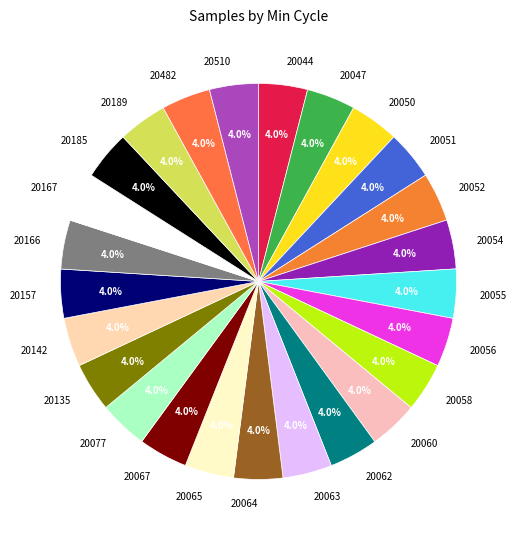

Does 20185 account for over 50% of the chart?

No